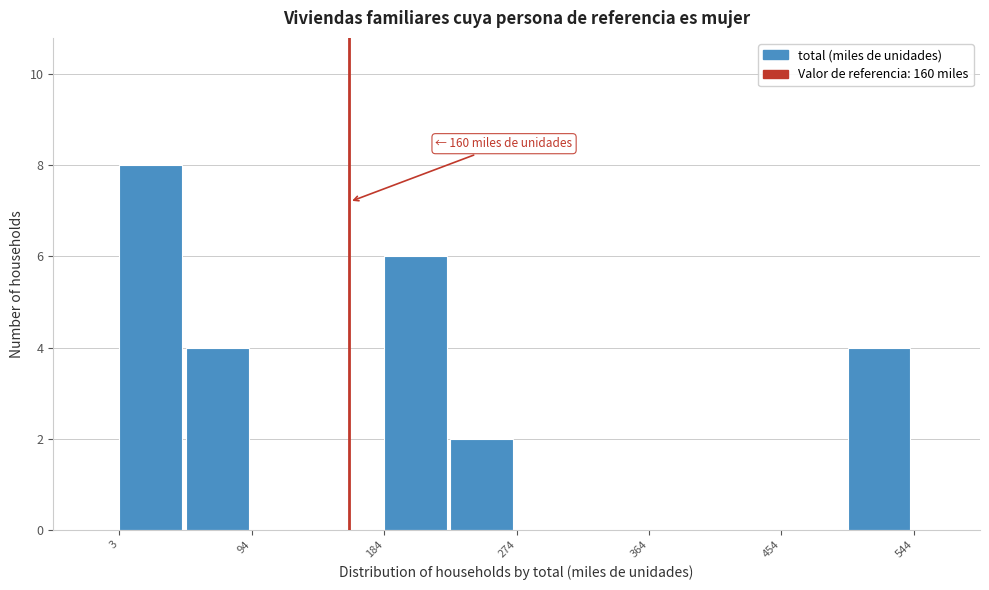

Which range on the x-axis has the tallest bar?

0 to 50